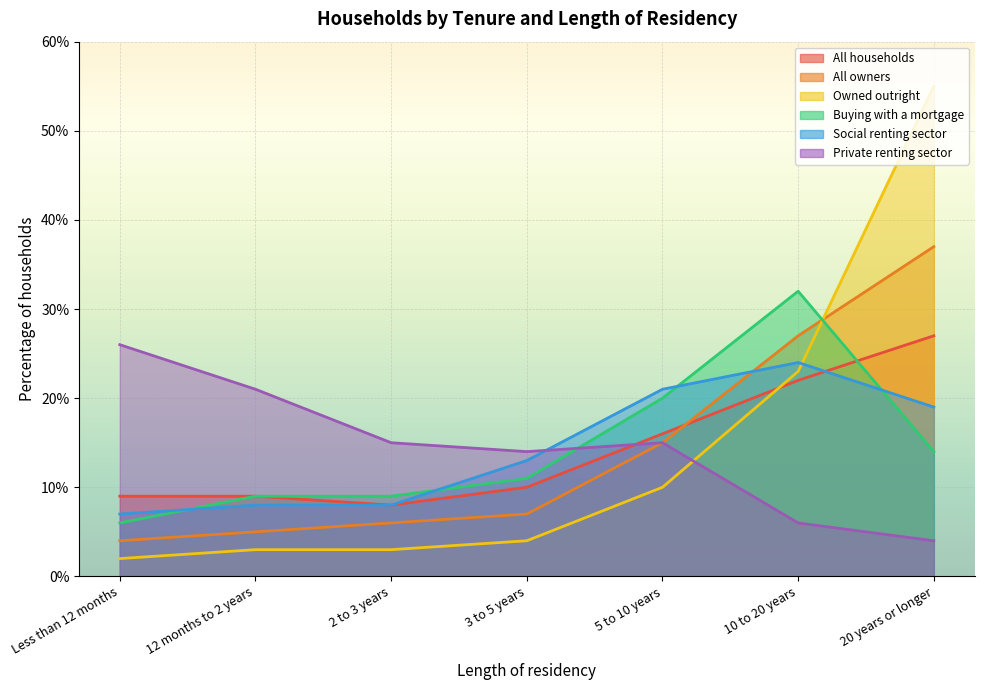

Rank the series by their maximum value, from lowest to highest.

Social renting sector, Private renting sector, All households, Buying with a mortgage, All owners, Owned outright